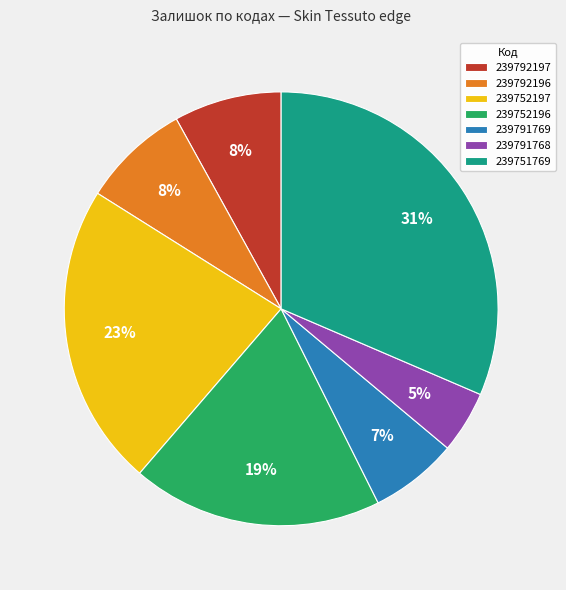

How many segments does this pie chart have?

7